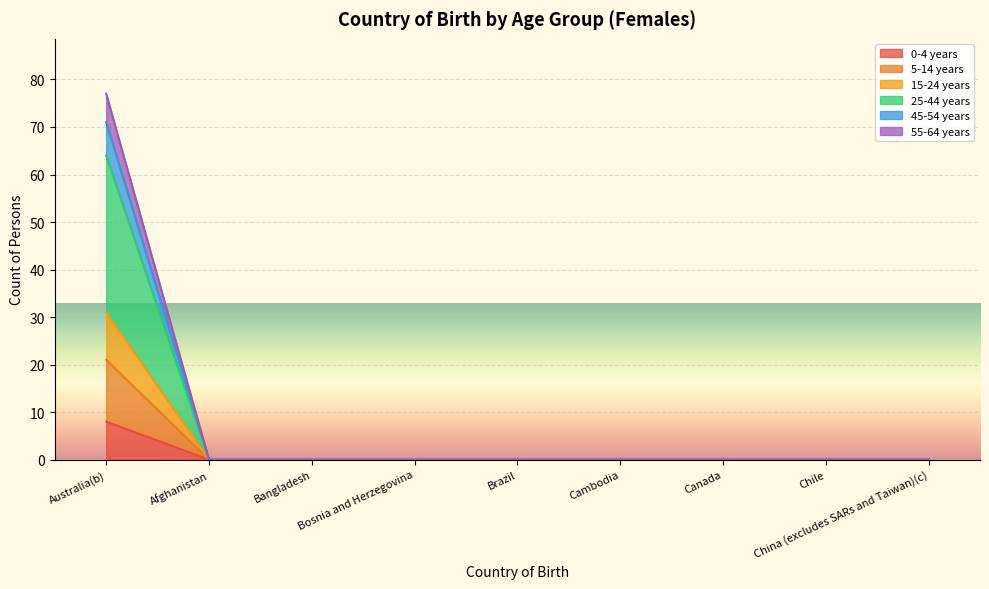

How many 0-4 years values are between 0 and 1?

8